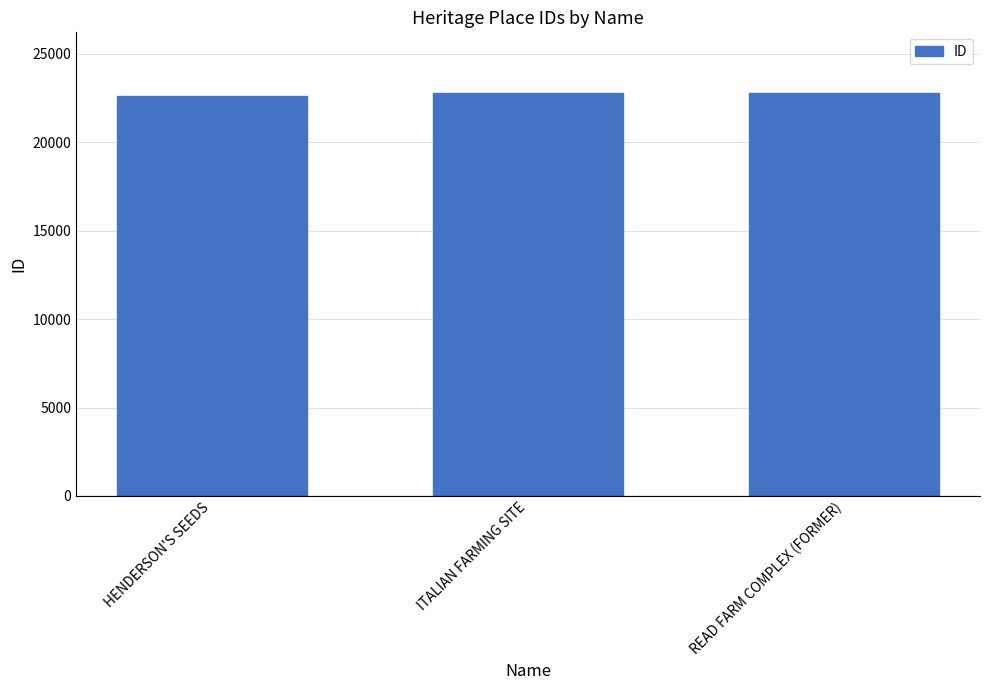

What is the ratio of the value at READ FARM COMPLEX (FORMER) to the value at HENDERSON'S SEEDS?

1.0